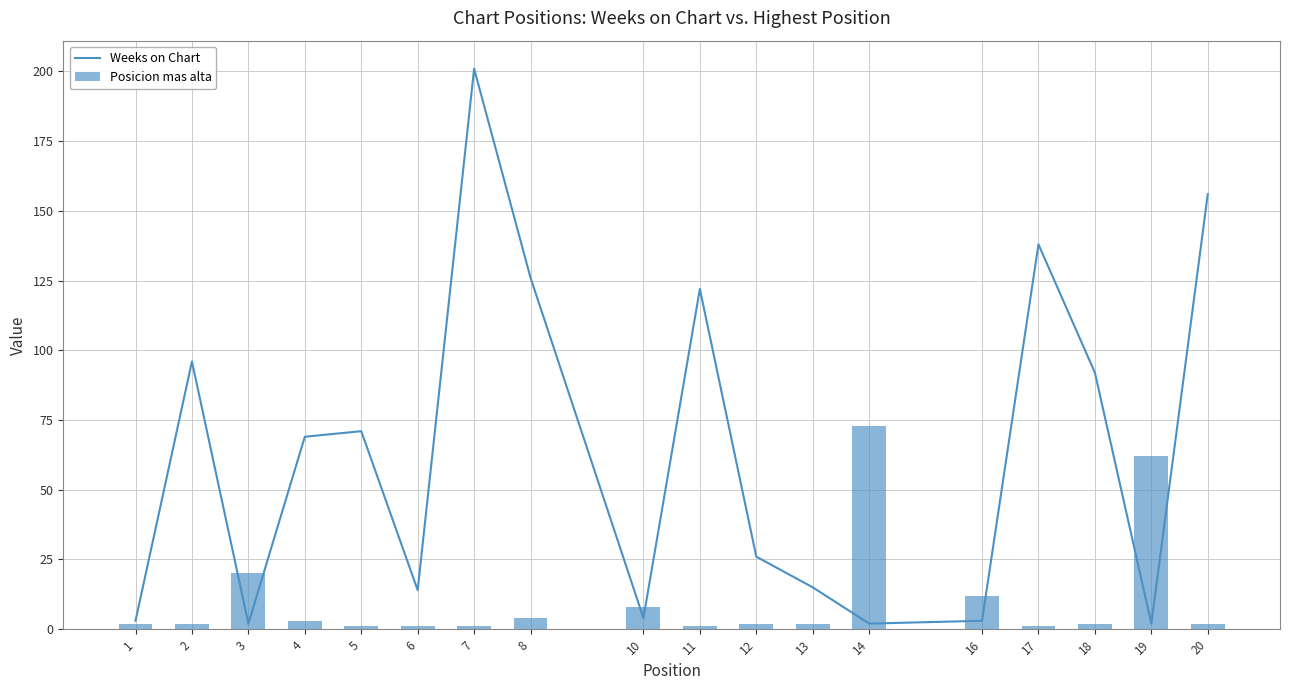

Is the value of Posicion mas alta at 7 greater than the value of Weeks on Chart at 2?

No